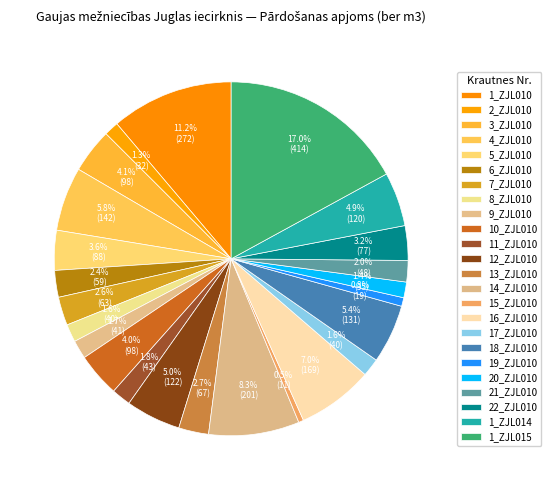

What percentage is the 20_ZJL010 slice, to the nearest percent?

1%